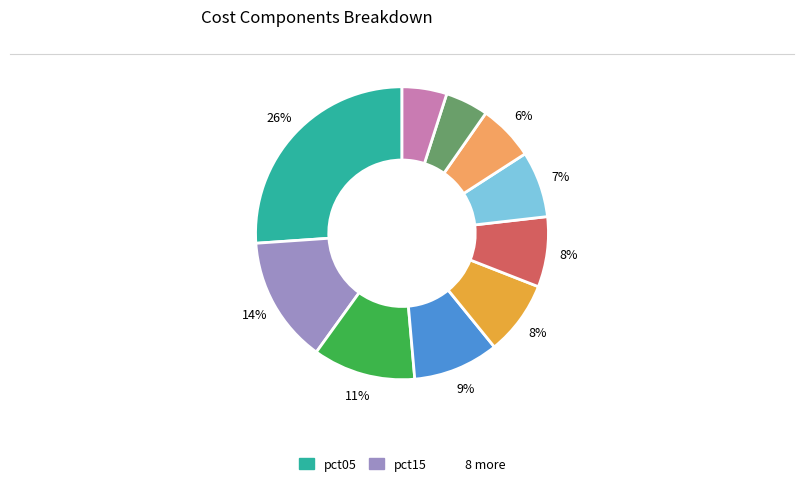

Does any single category account for the majority?

No